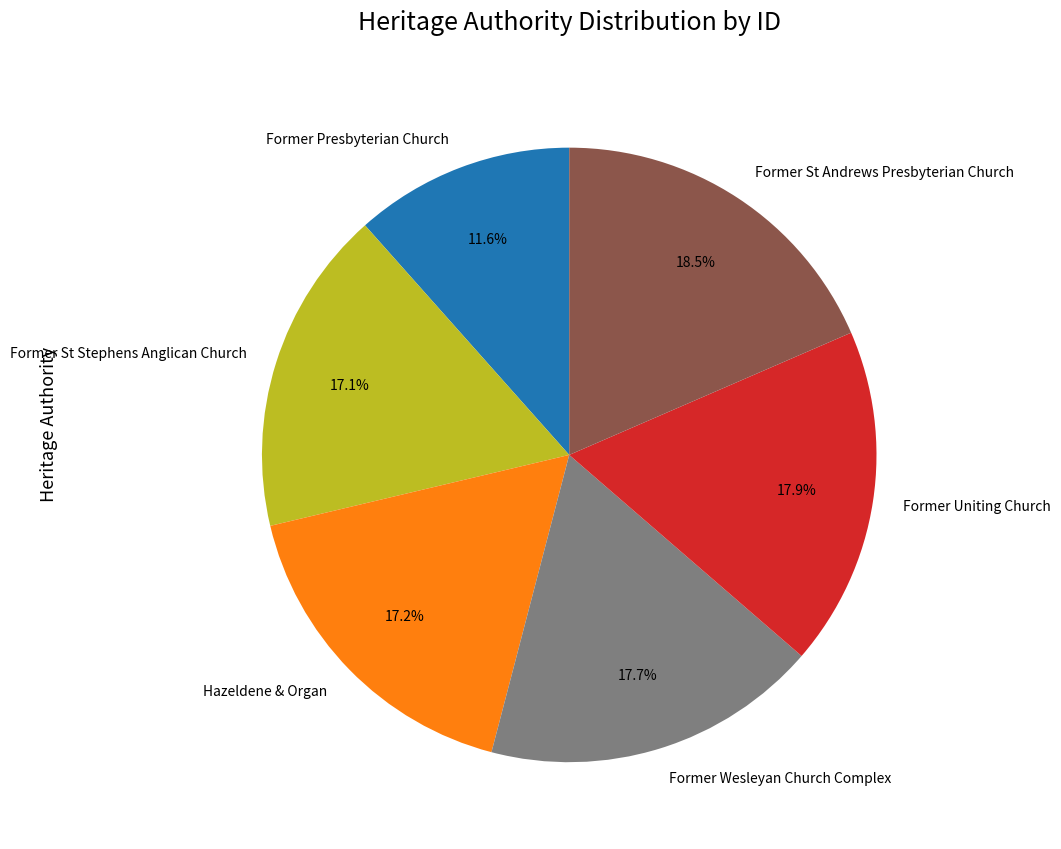

Which has a higher value, Former Uniting Church or Hazeldene & Organ?

Former Uniting Church